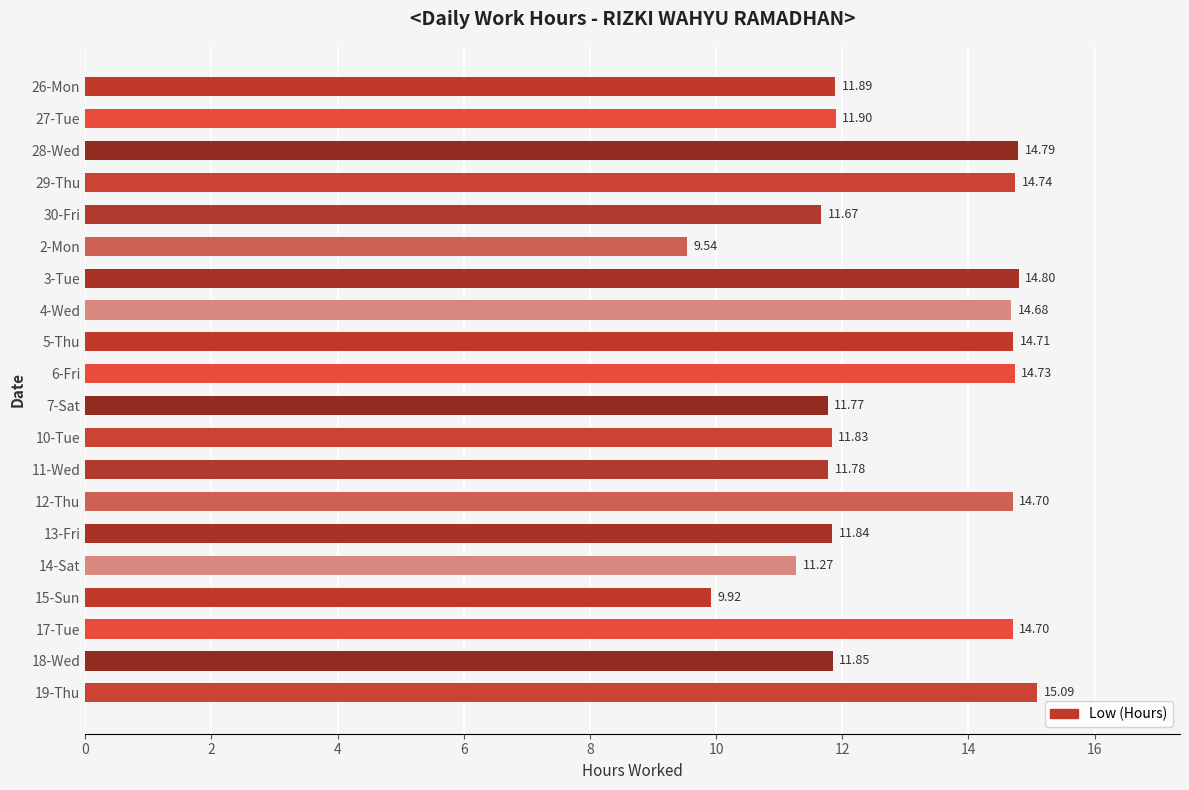

Which has a higher value, 11-Wed or 14-Sat?

11-Wed